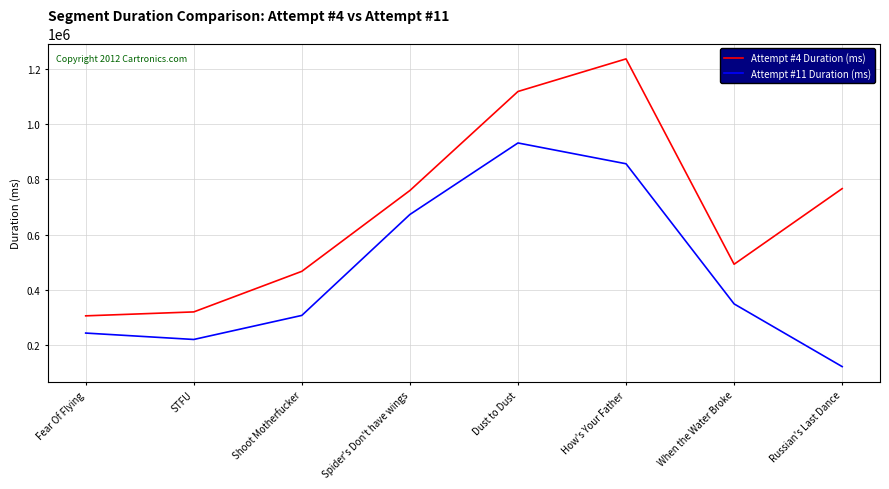

What is the difference between the second highest and minimum values in the Attempt #4 Duration (ms) series?

811818